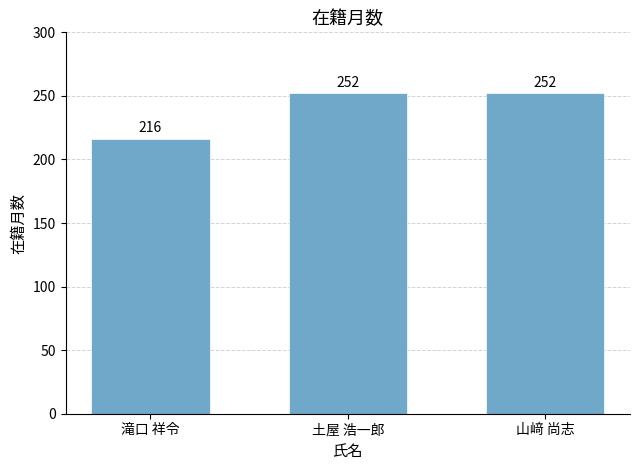

What position from the right is 滝口 祥令?

3